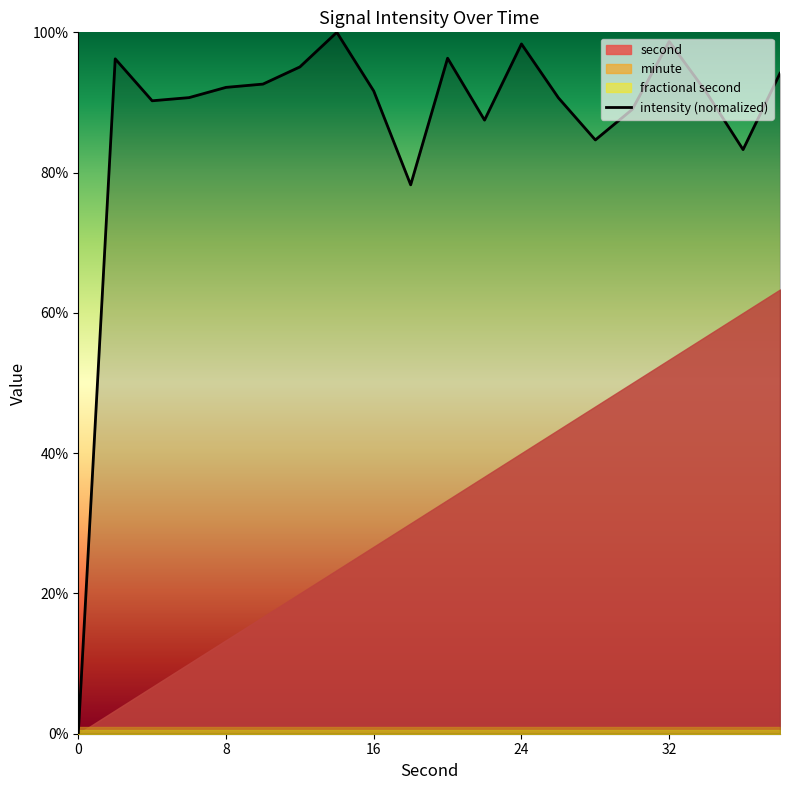

What is the sum of all values?

1741.0